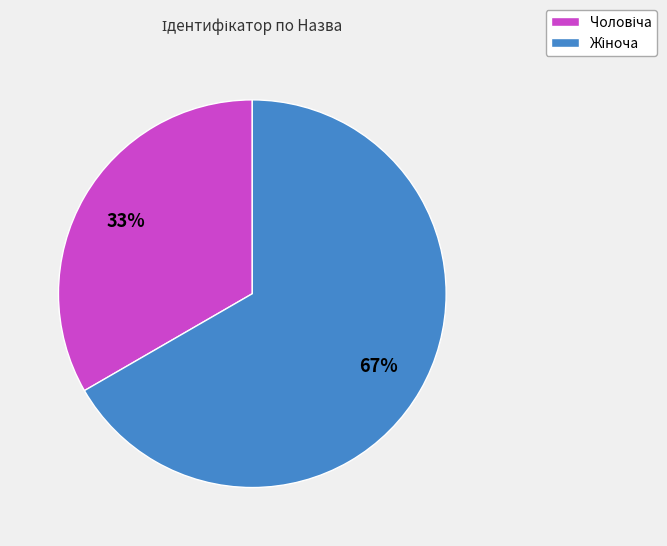

Is there a majority slice in this chart?

Yes